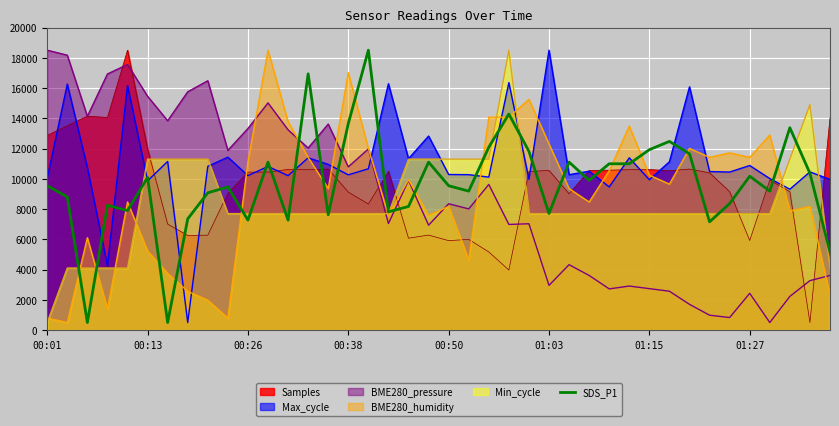

What is the smallest value displayed?

500.0